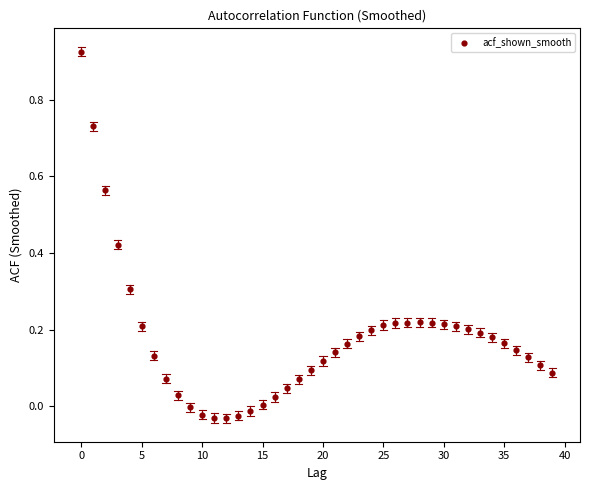

What is the range of Y values (max minus min)?

1.0